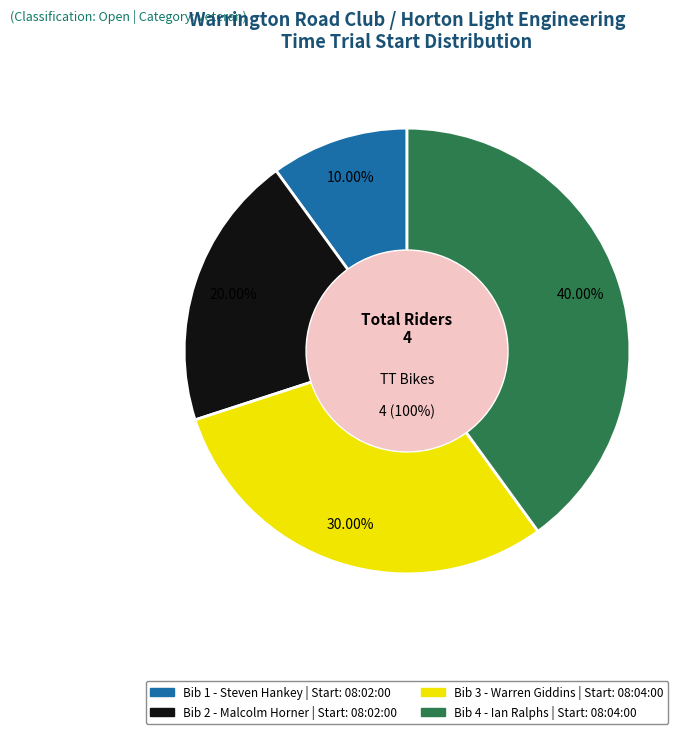

To the nearest percent, what is the combined percentage of 08:02:00 - Malcolm Horner and 08:02:00 - Steven Hankey?

30%